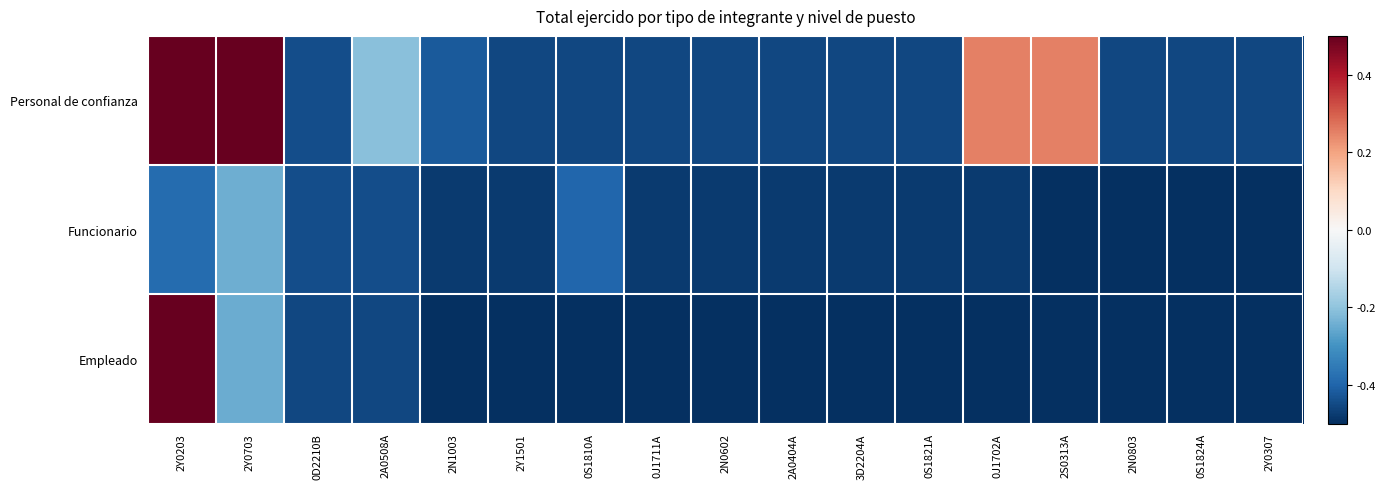

Rank the series by their average value, from lowest to highest.

Funcionario, Empleado, Personal de confianza